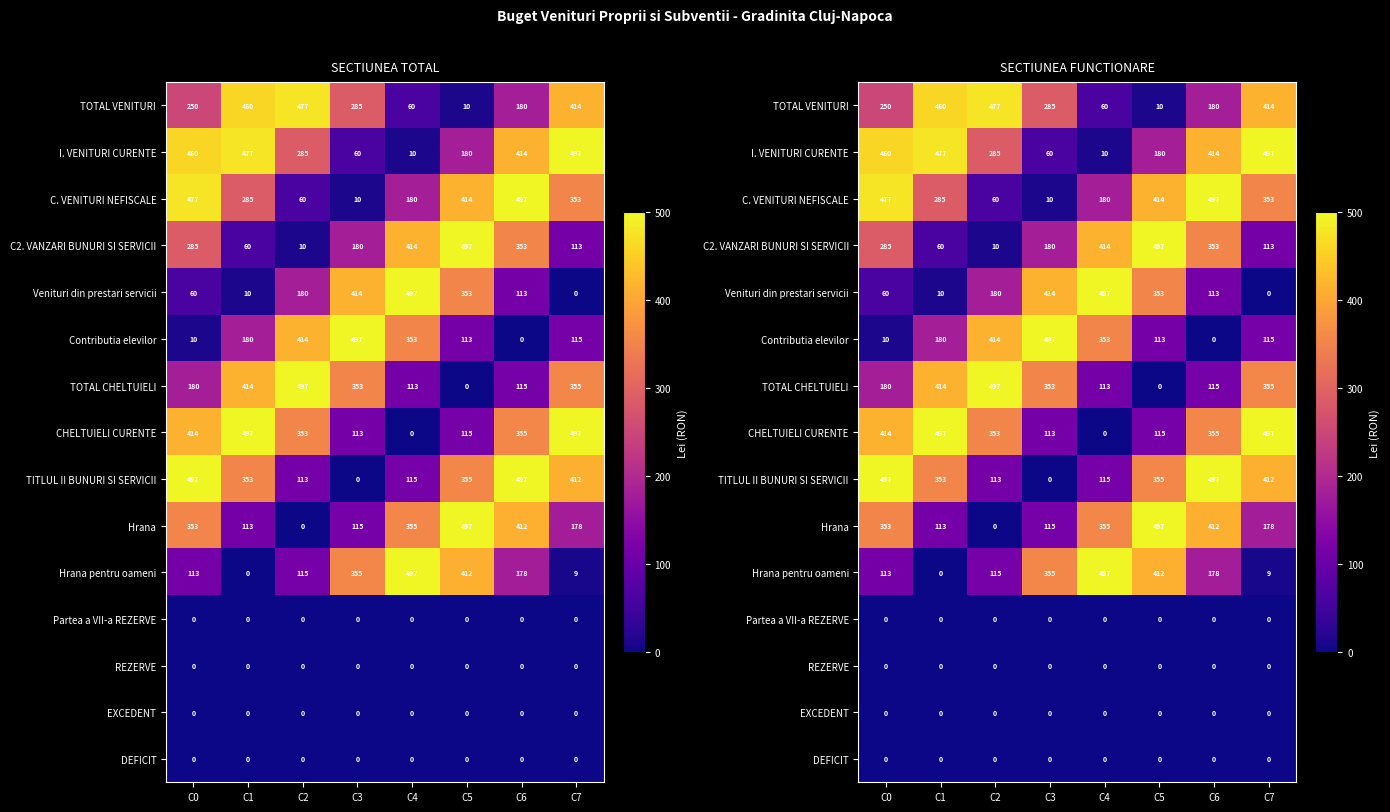

The Hrana series shows 107.6 at C4. True or false?

False